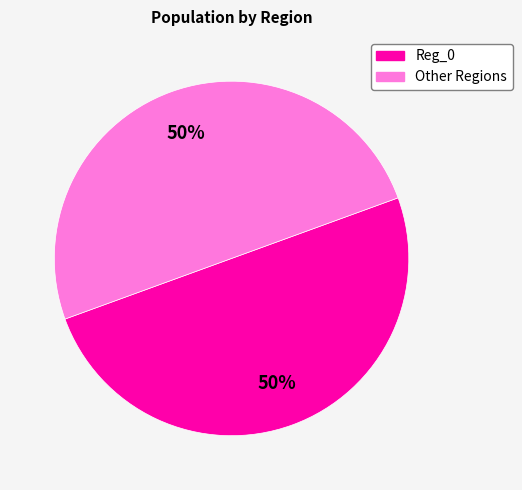

Do Reg_0 and Other Regions together represent more than half of the pie?

Yes